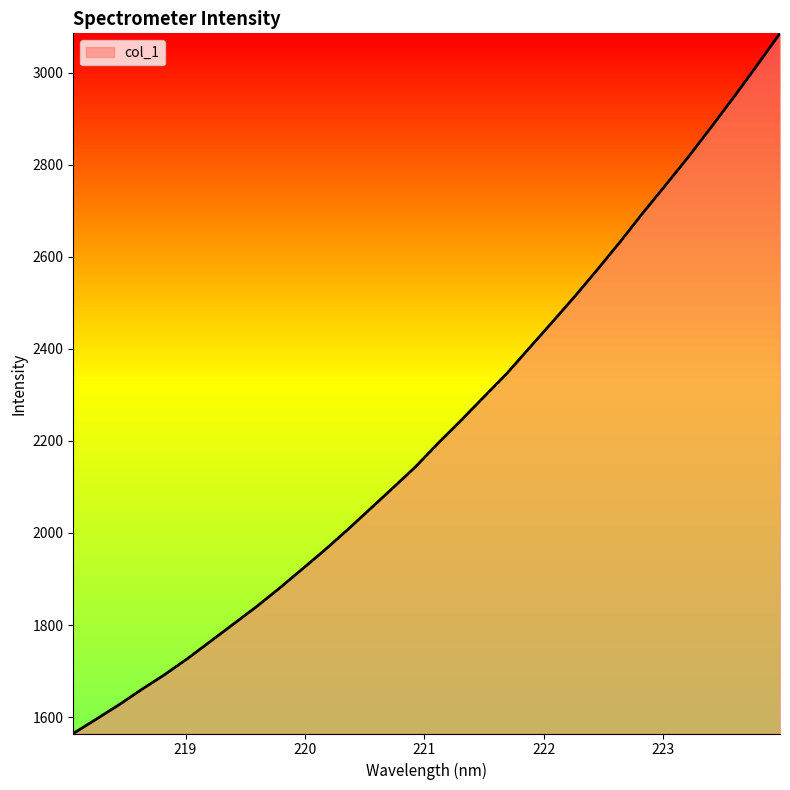

What is the difference between the maximum and minimum values?

1521.1